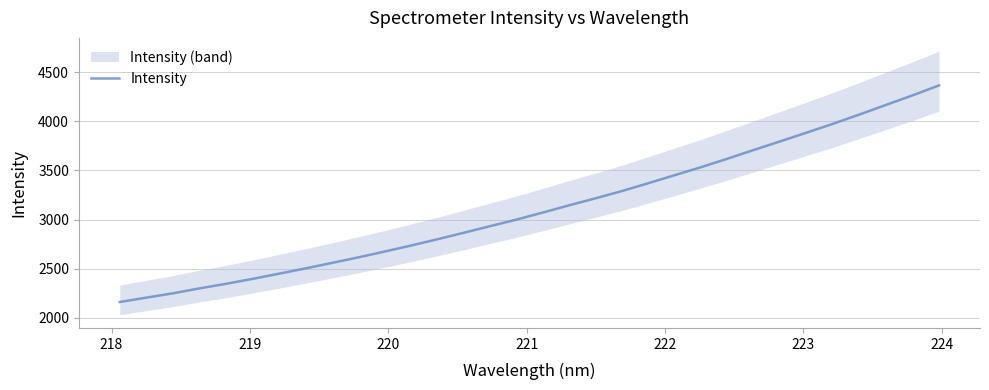

How many data points does each series have?

32